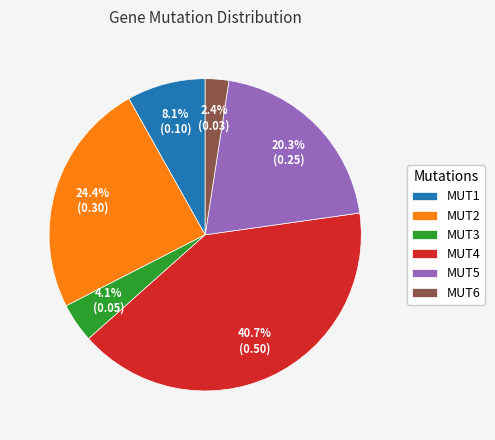

Rank the categories by value from highest to lowest.

MUT4, MUT2, MUT5, MUT1, MUT3, MUT6